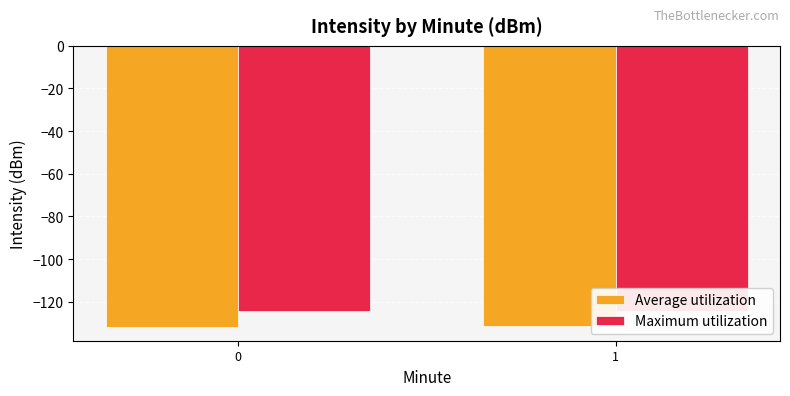

Rank the series by their average value, from lowest to highest.

Average utilization, Maximum utilization